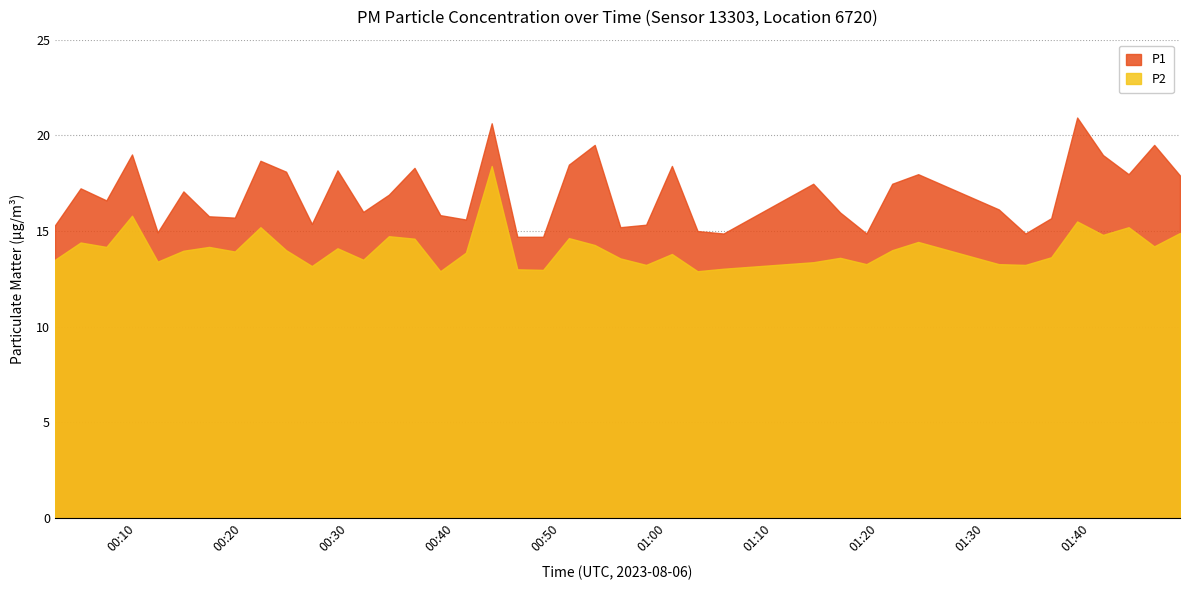

Reading left to right, extract all data points from this chart.

P1: 0=15.3	1=17.2	2=16.6	3=19.0	4=14.9	5=17.1	6=15.8	7=15.7	8=18.7	9=18.1	10=15.4	11=18.2	12=16.0	13=16.9	14=18.3	15=15.8	16=15.6	17=20.6	18=14.7	19=14.7	20=18.5	21=19.5	22=15.2	23=15.3	24=18.4	25=15.0	26=14.9	27=17.5	28=16.0	29=14.9	30=17.5	31=18.0	32=16.1	33=14.9	34=15.7	35=20.9	36=19.0	37=18.0	38=19.5	39=17.9
P2: 0=13.5	1=14.4	2=14.2	3=15.8	4=13.4	5=14.0	6=14.2	7=13.9	8=15.2	9=14.0	10=13.2	11=14.1	12=13.5	13=14.7	14=14.6	15=12.9	16=13.9	17=18.4	18=13.0	19=13.0	20=14.6	21=14.3	22=13.6	23=13.2	24=13.8	25=12.9	26=13.0	27=13.4	28=13.6	29=13.3	30=14.0	31=14.4	32=13.3	33=13.2	34=13.6	35=15.5	36=14.8	37=15.2	38=14.2	39=14.9